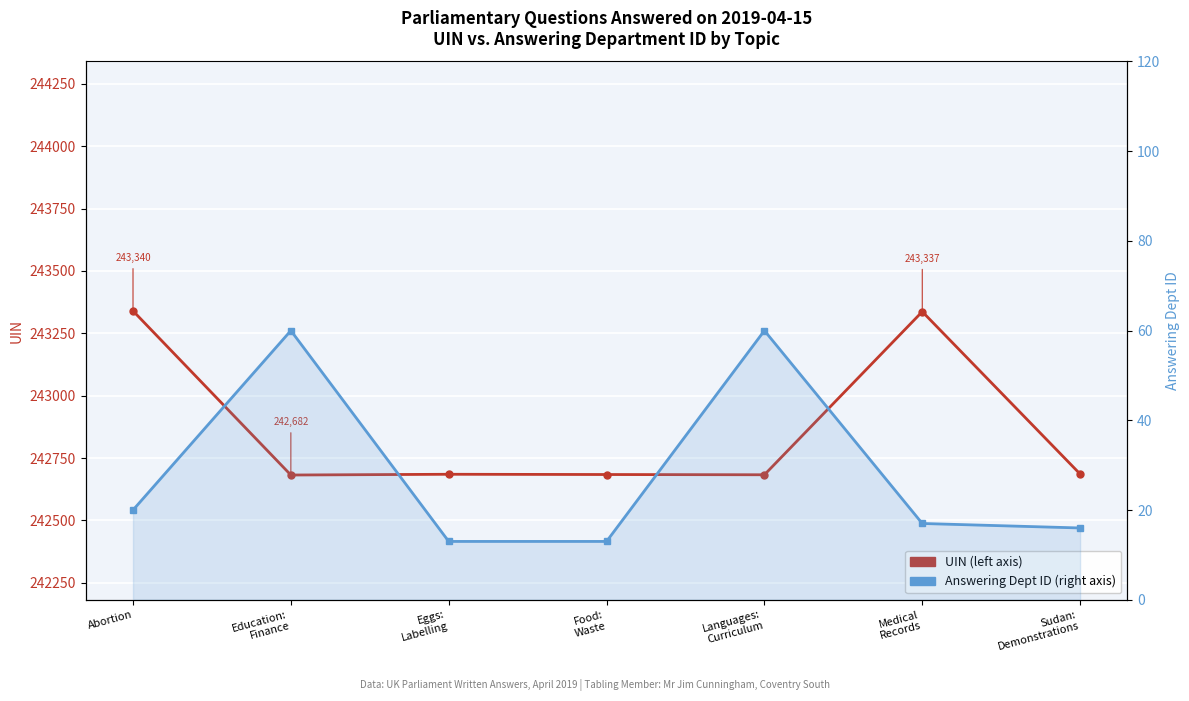

The UIN series shows 243337 at Medical
Records. True or false?

True